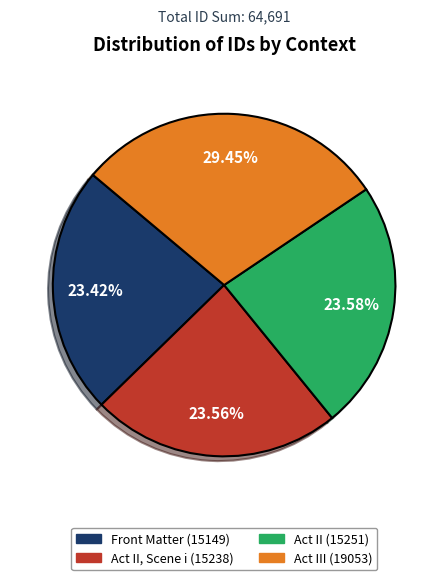

Count the number of slices in the pie.

4